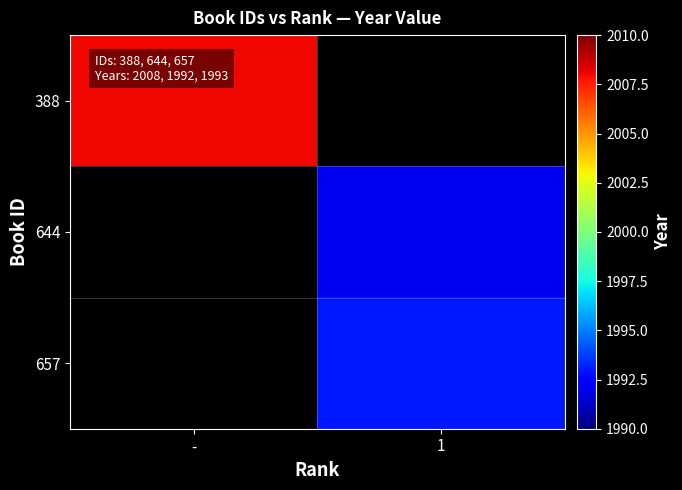

What is the approximate value of 644 at 1?

1992.0